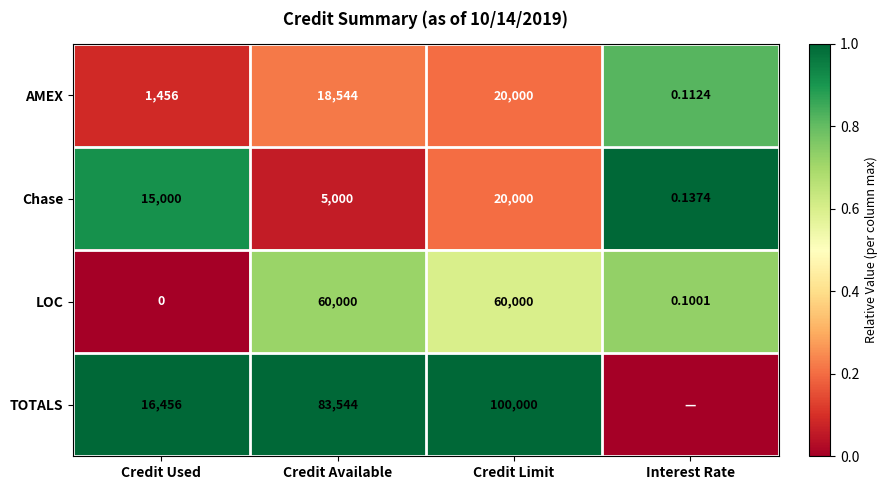

List the labels in order of Chase value, largest first.

Credit Limit, Credit Used, Credit Available, Interest Rate